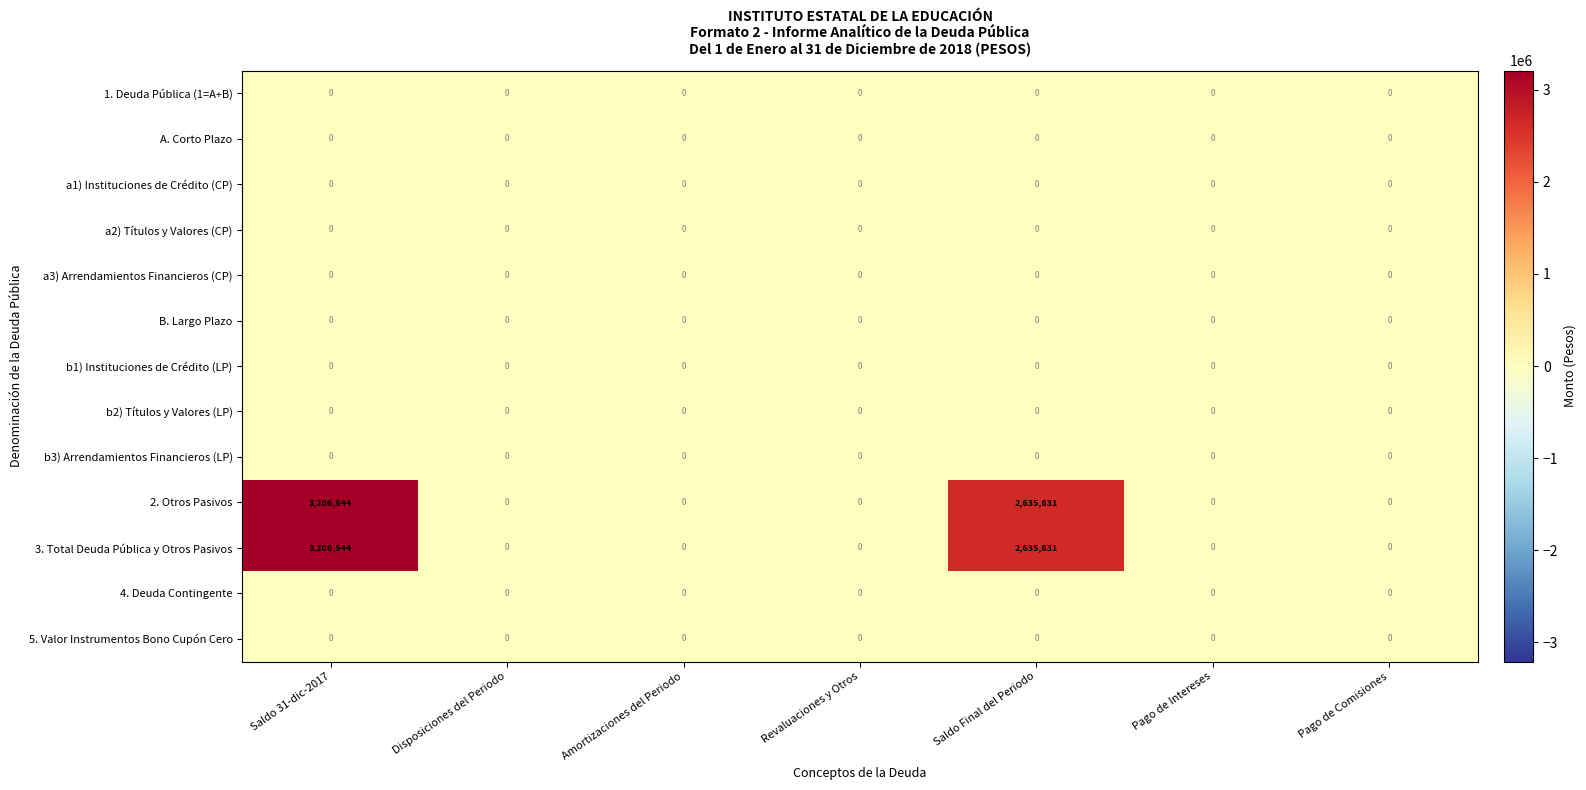

At which category is the sum across all series the highest?

Saldo 31-dic-2017